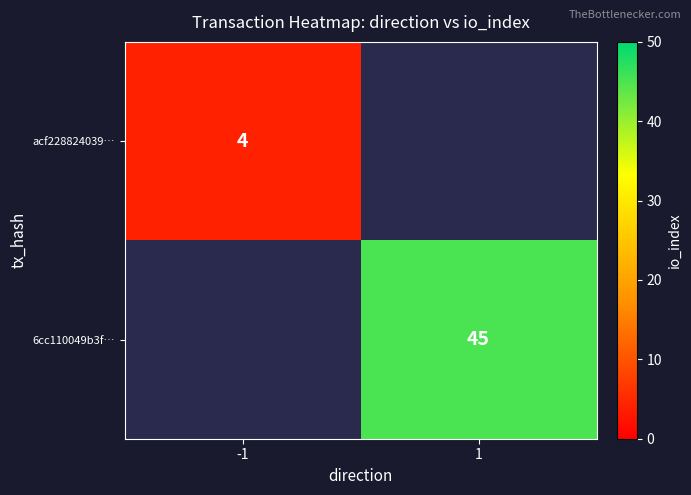

What is the minimum value shown in the chart?

4.0